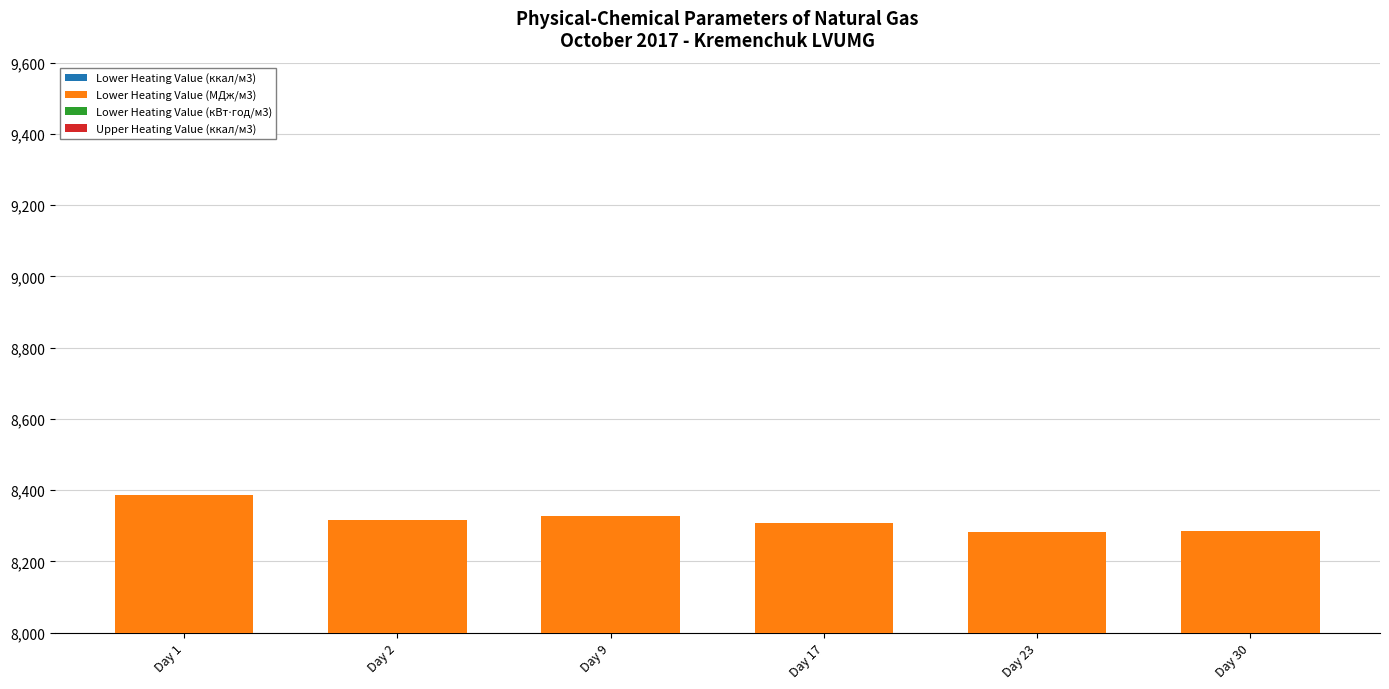

Which category has the highest value across all series?

Day 1